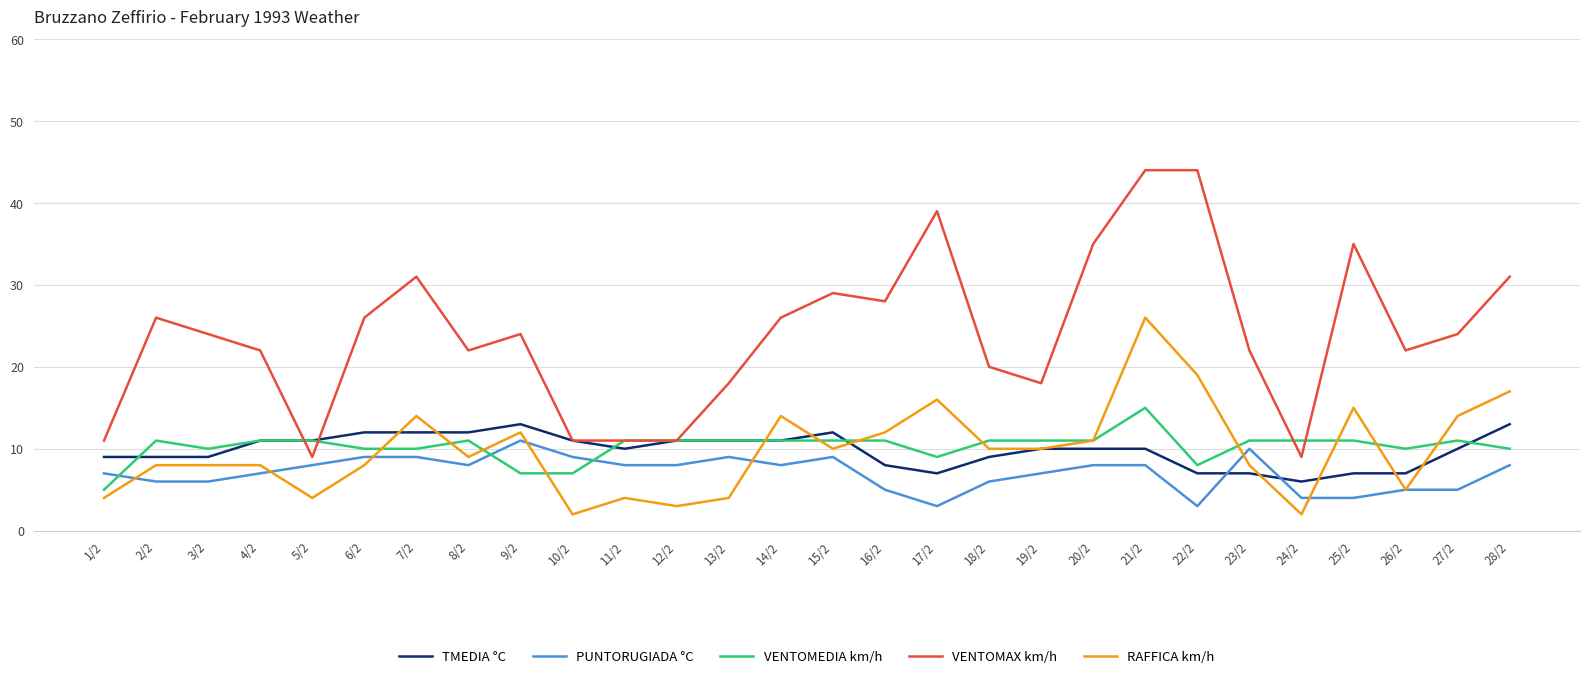

How many distinct data groups are displayed?

5